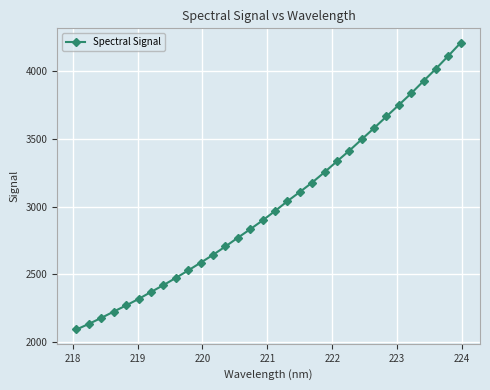

True or false: there are more than 1 points higher than both neighbors.

False